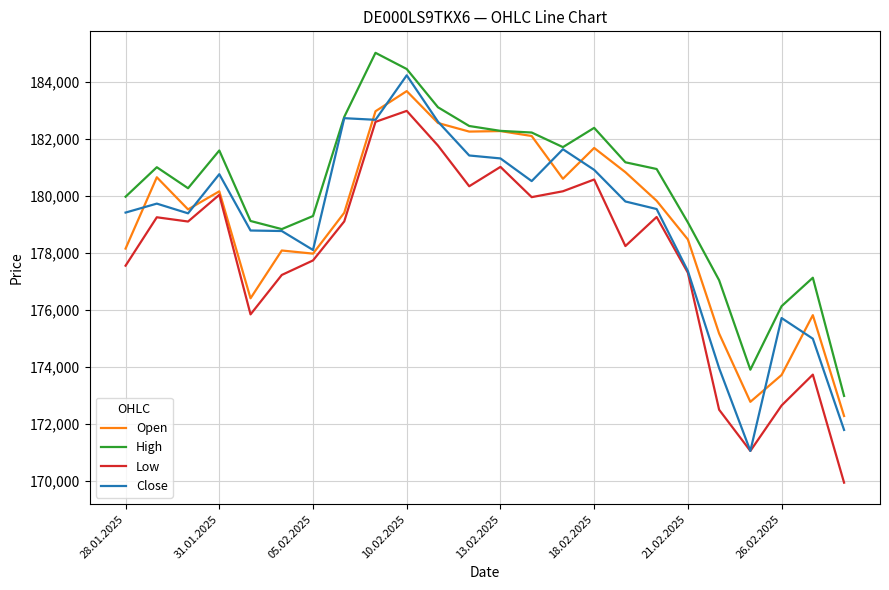

True or false: Low and High intersect in this chart.

False